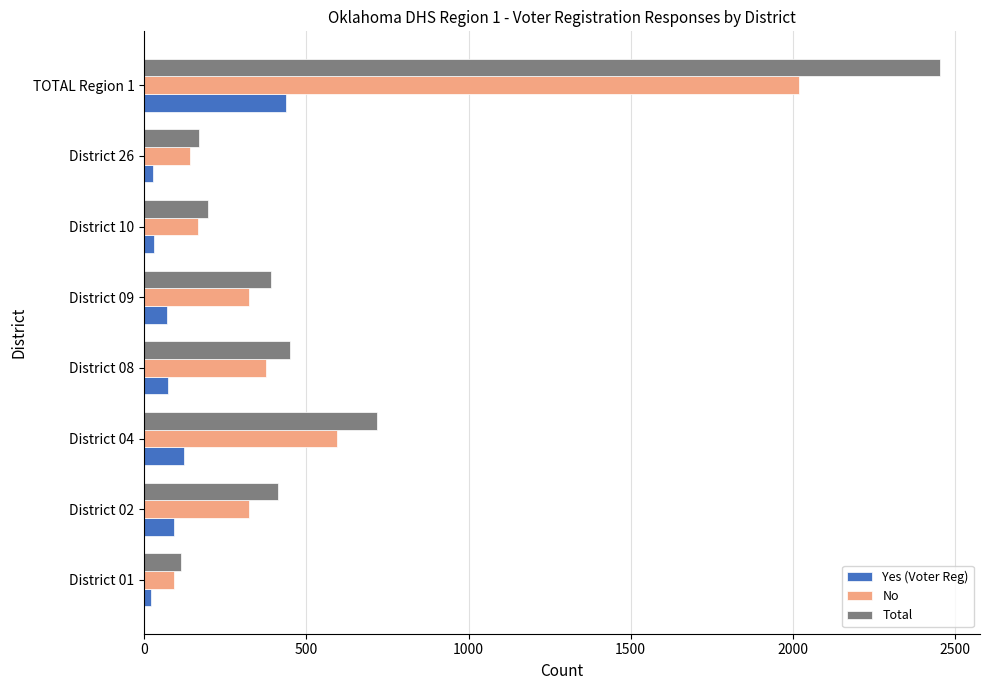

What is the difference between the second highest and minimum values in the No series?

503